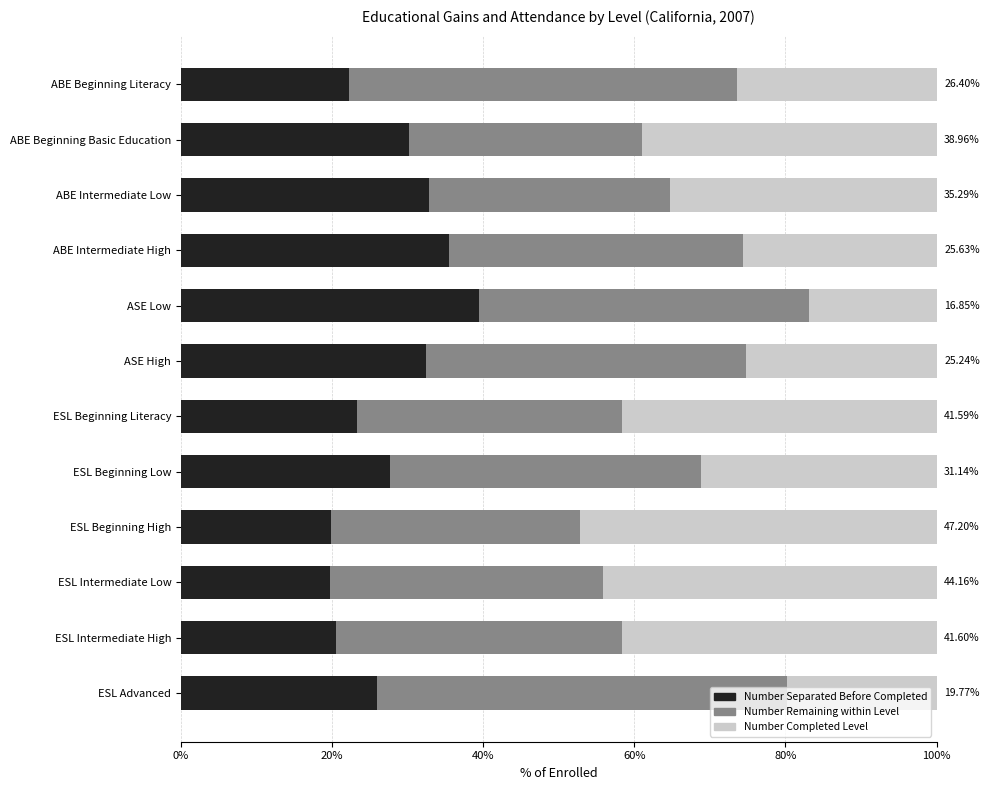

What is the difference between the Number Separated Before Completed values at ESL Beginning Literacy and ASE High?

9.2